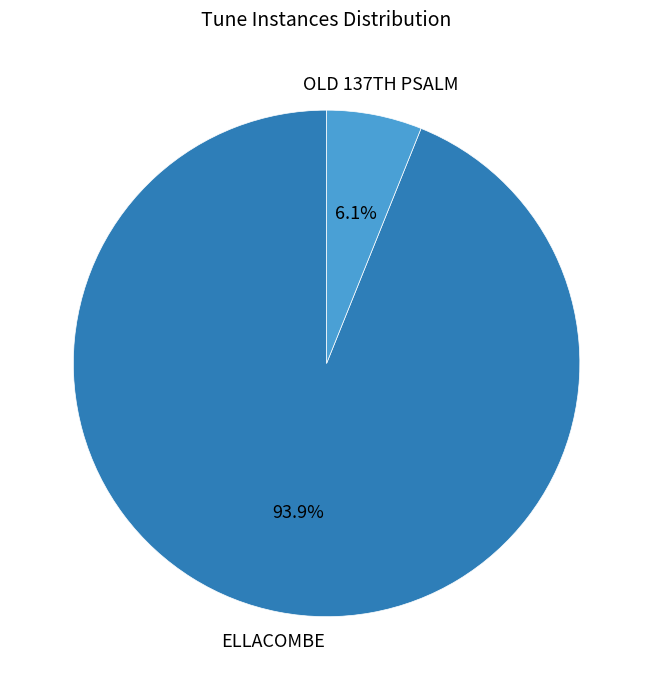

How much of the chart is everything except ELLACOMBE?

6.1%